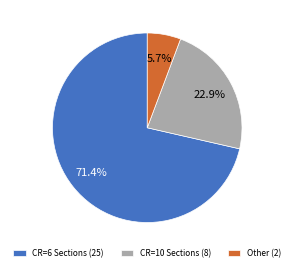

What percentage do Other (2) and CR=6 Sections (25) together represent?

77.1%